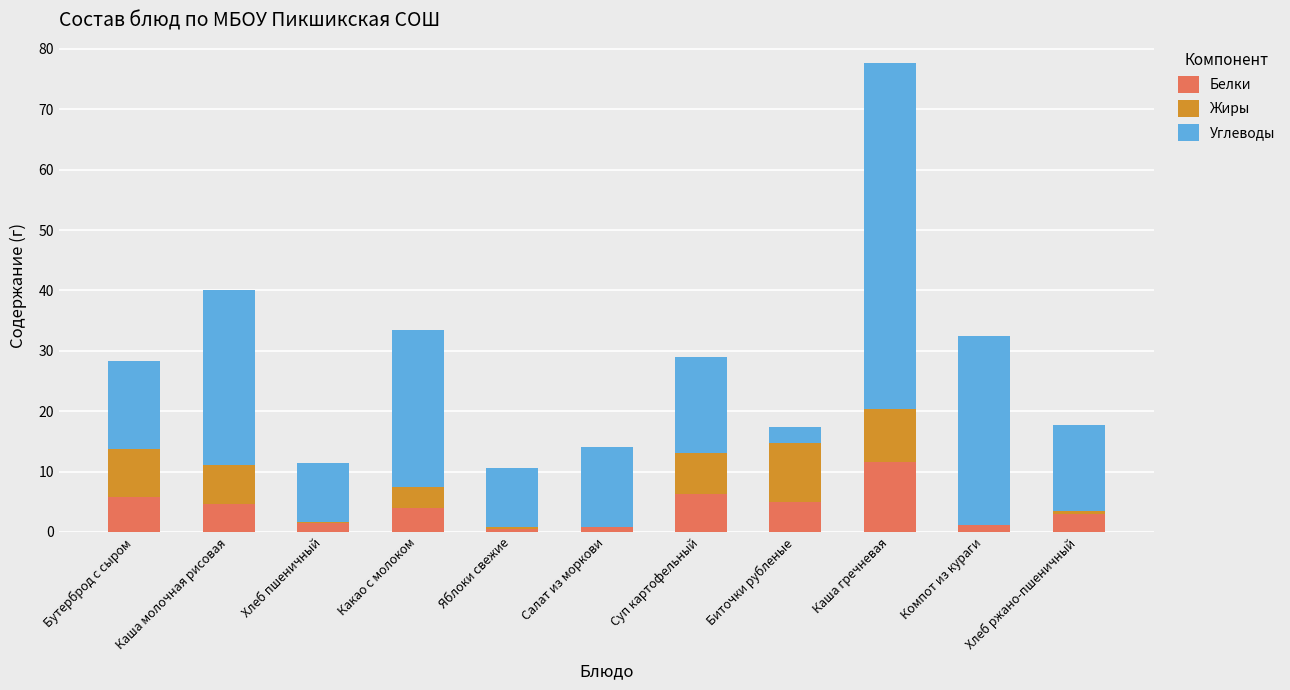

What is the sum of all Белки values?

43.8